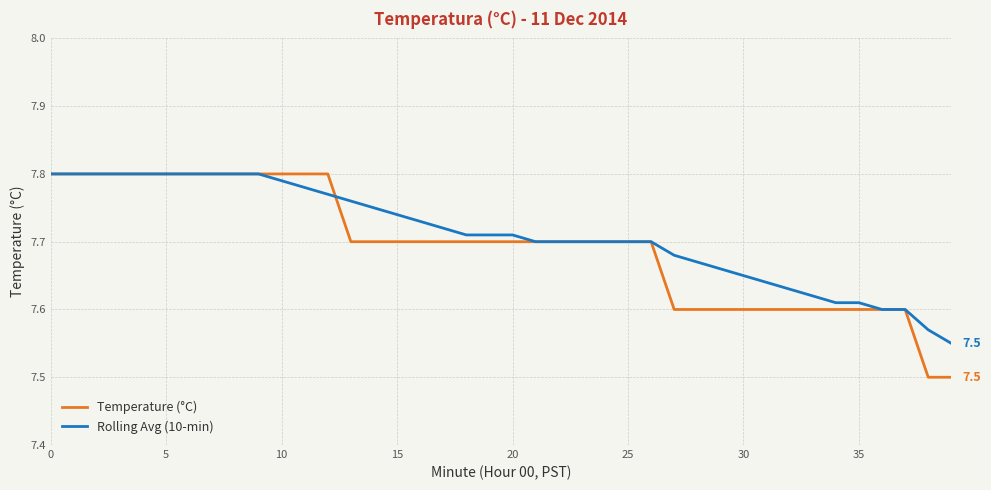

Which series has the widest spread of values?

Temperature (°C)